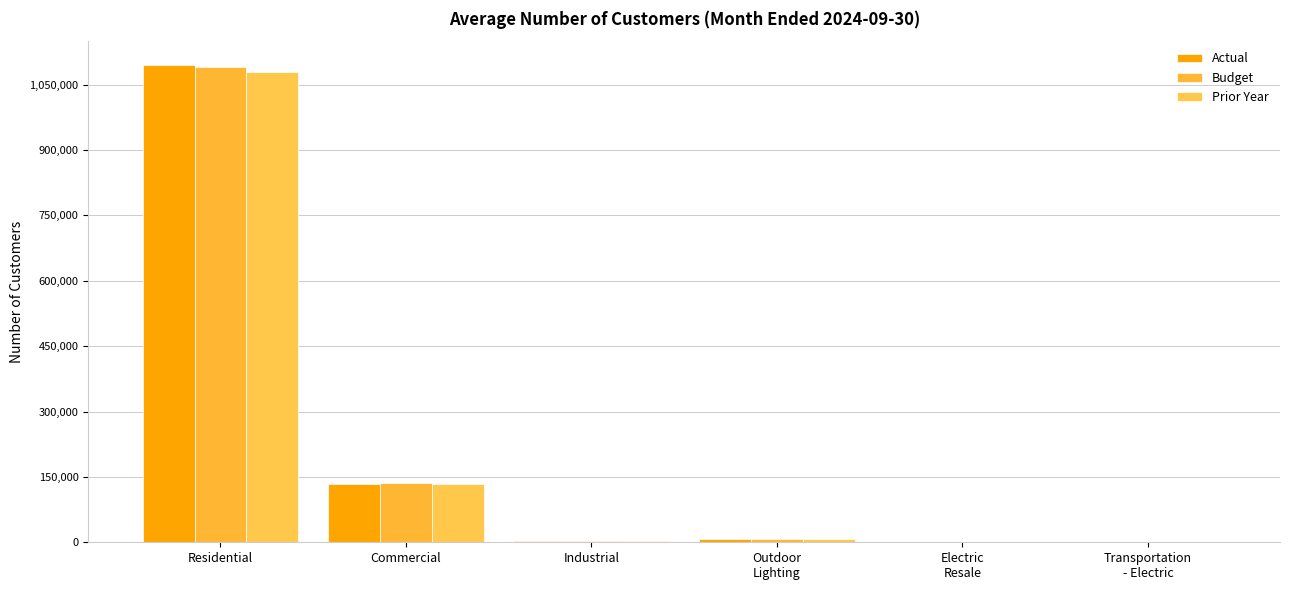

At which label does Prior Year first exceed 8164?

Residential